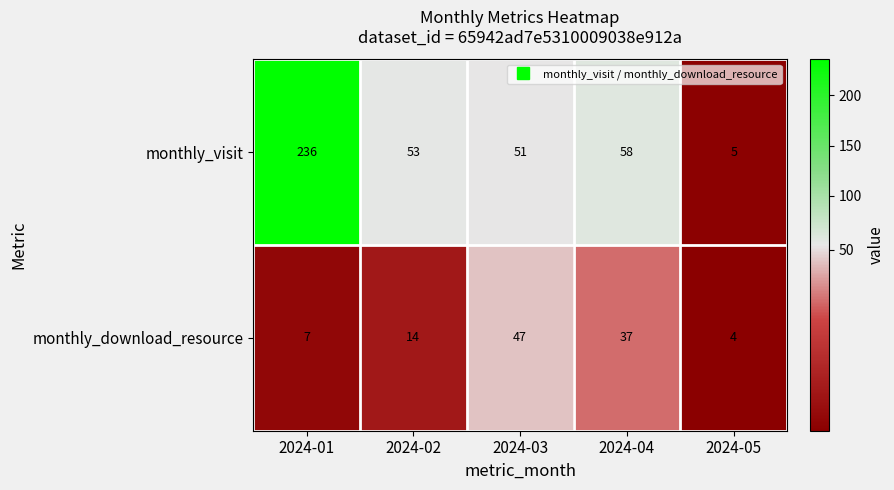

At how many categories does at least one series exceed 221?

1